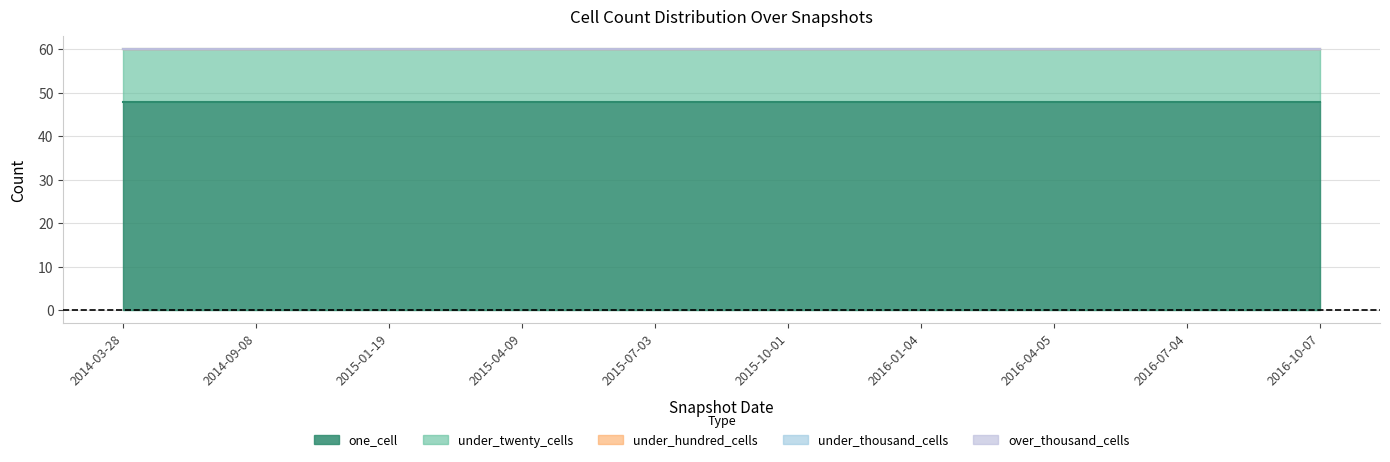

The value of under_hundred_cells at 2016-10-07 is 0. True or false?

True